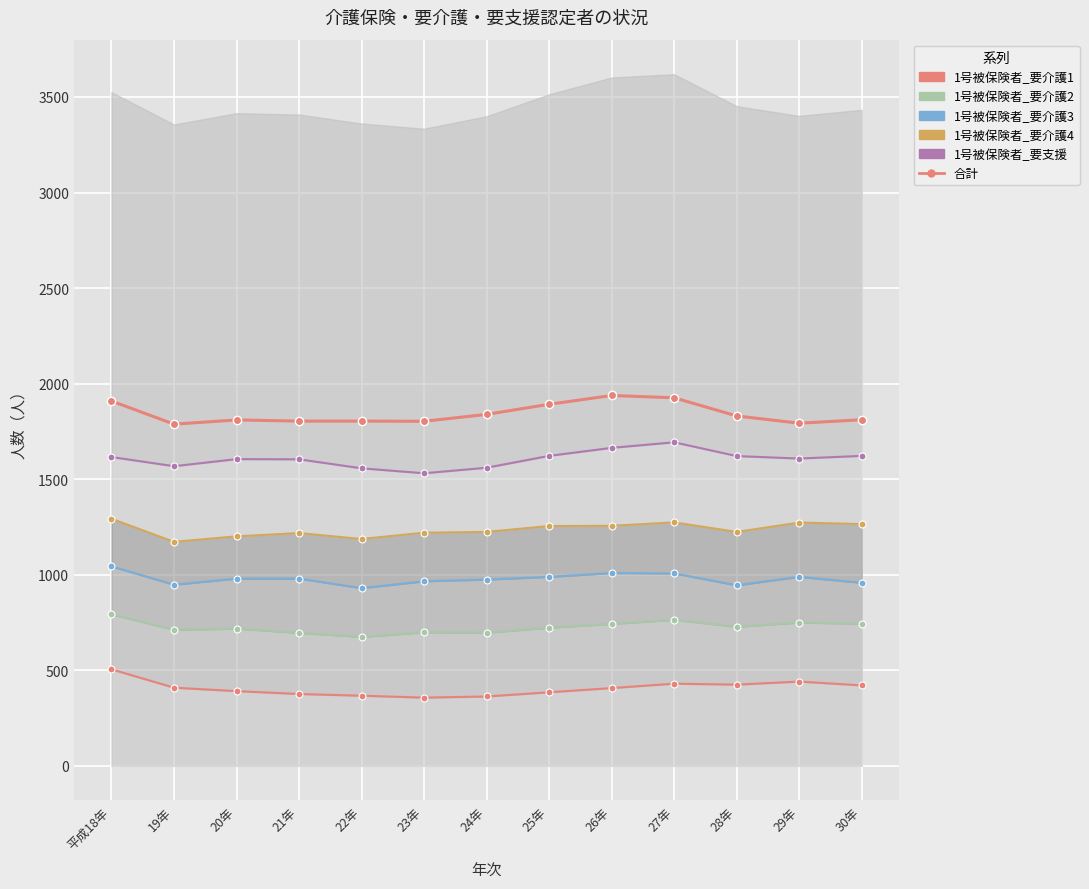

How many interior local peaks does the 1号被保険者_要介護1 series have?

2